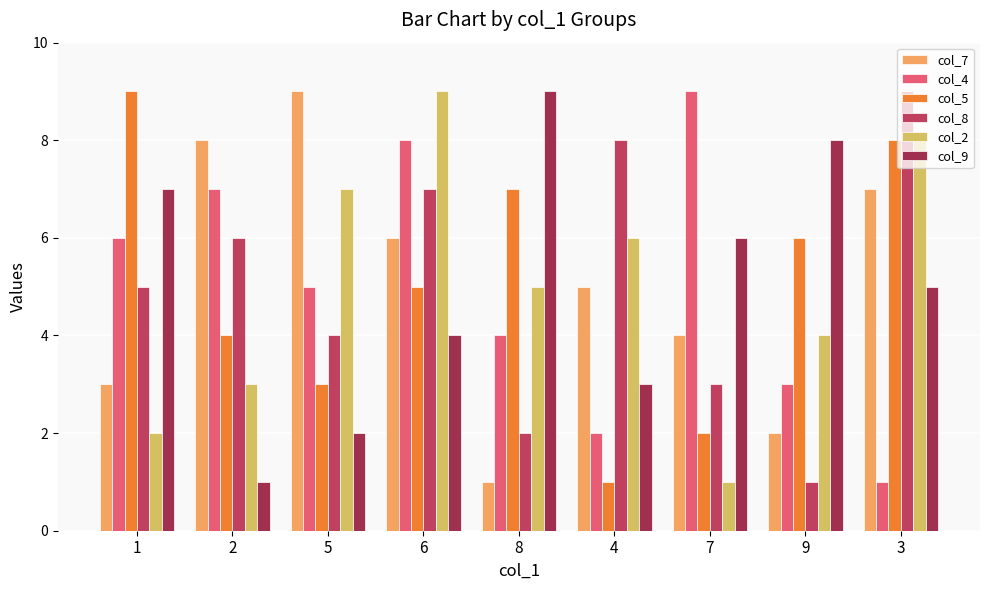

What are all the series names shown in the legend?

col_7, col_4, col_5, col_8, col_2, col_9